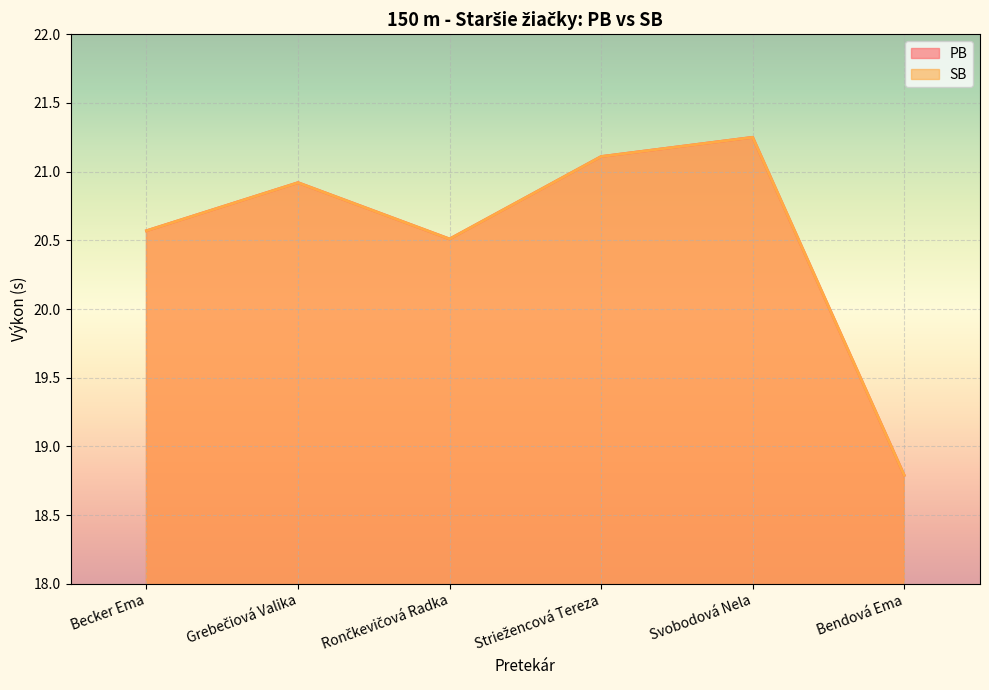

What is the sum of all PB values?

123.2